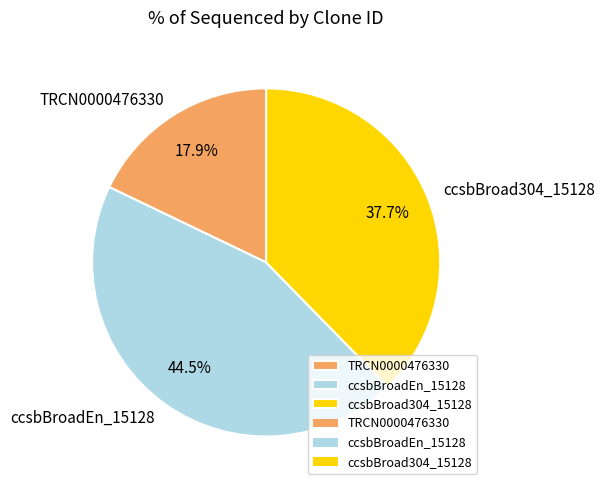

To the nearest percent, what is the average slice percentage?

33%